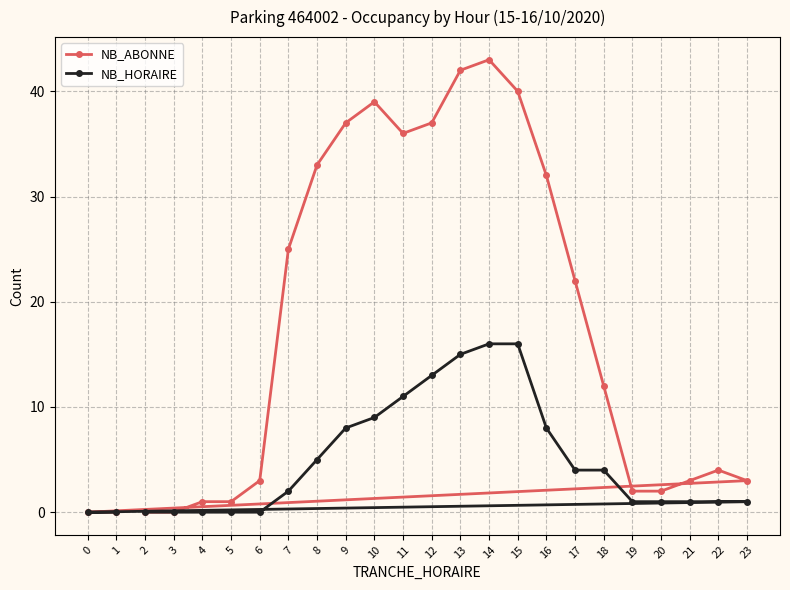

True or false: NB_HORAIRE and NB_ABONNE intersect in this chart.

False